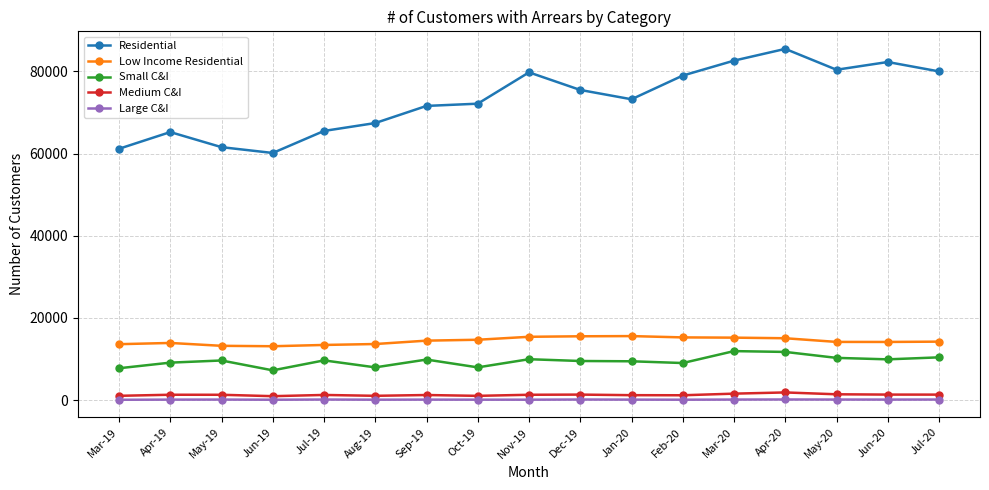

Is the value of Small C&I at Jul-20 greater than the value of Large C&I at Sep-19?

Yes